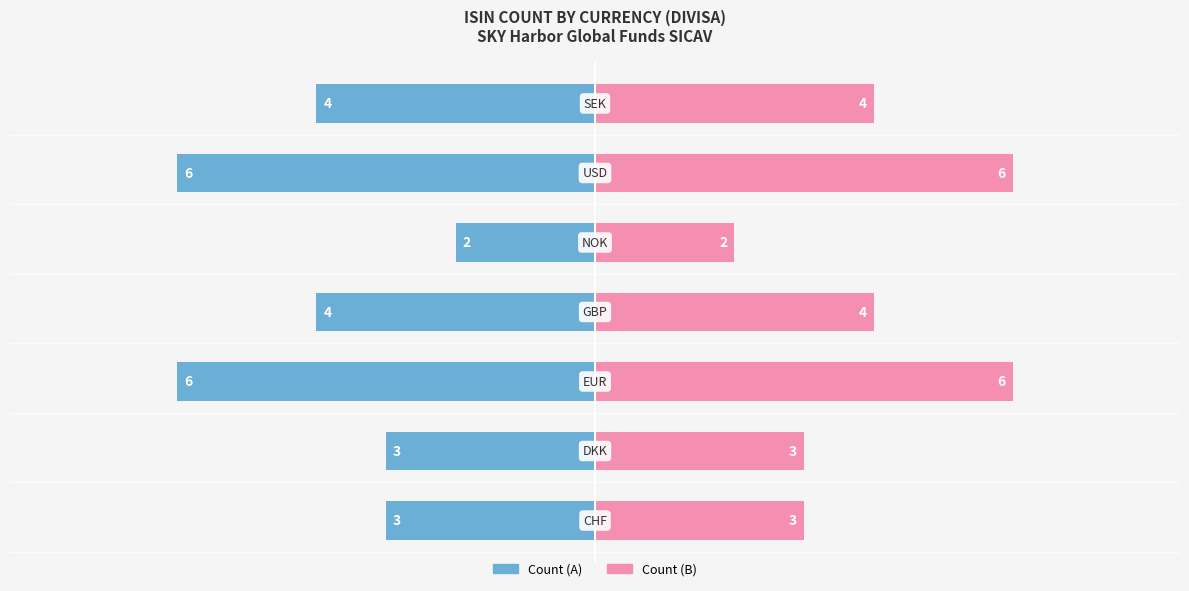

True or false: Count (Right) has a value of 2 at 1.

False